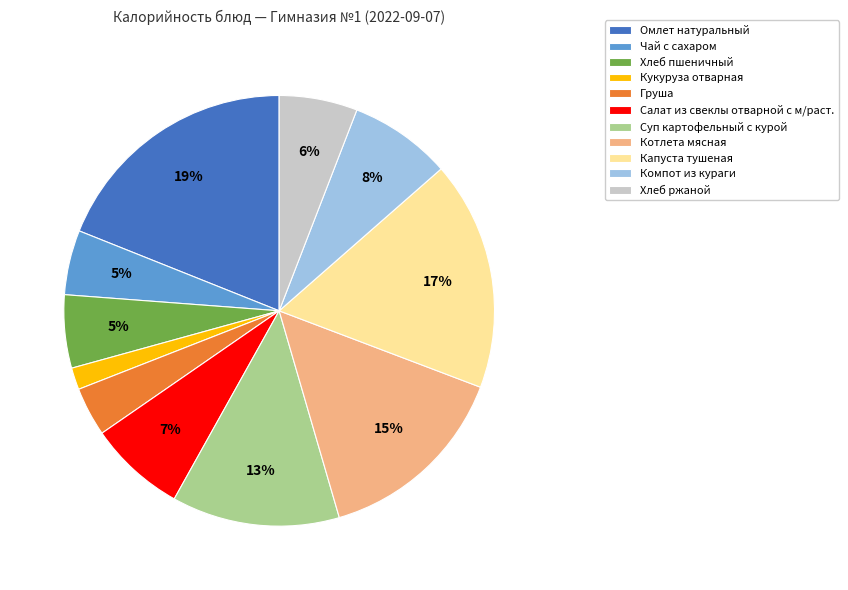

Combined, do Компот из кураги and Хлеб пшеничный account for over 50%?

No